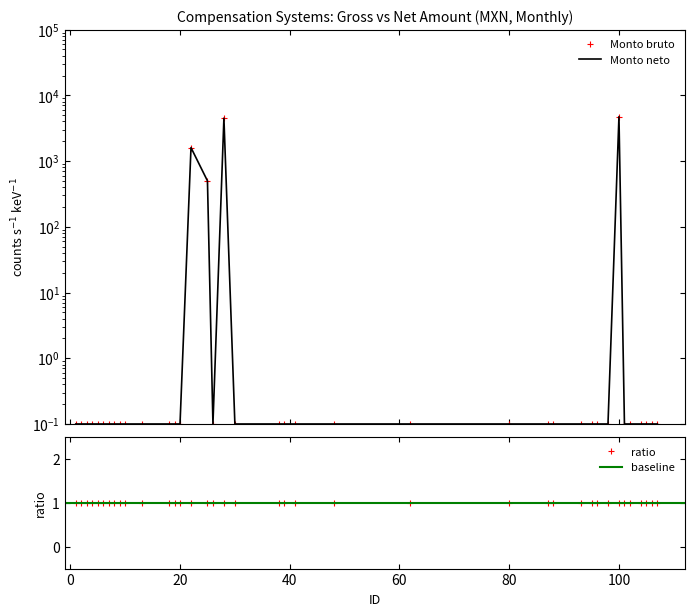

What is the difference between the second highest and second lowest values in the Monto neto series?

4499.9